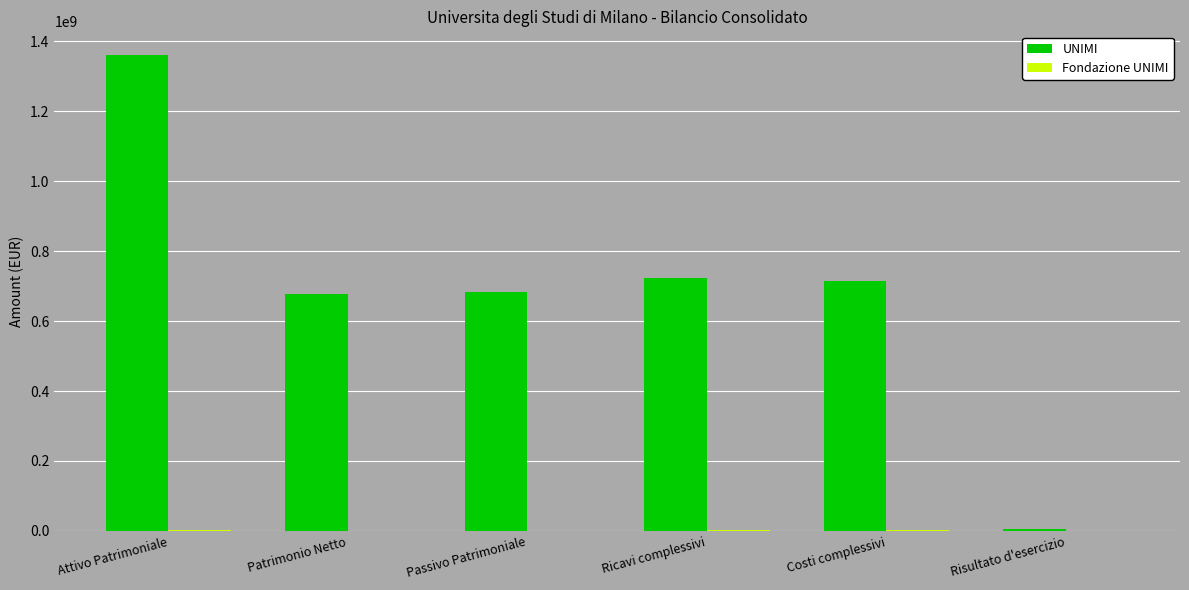

The value of UNIMI at Patrimonio Netto is 244819118.0. True or false?

False